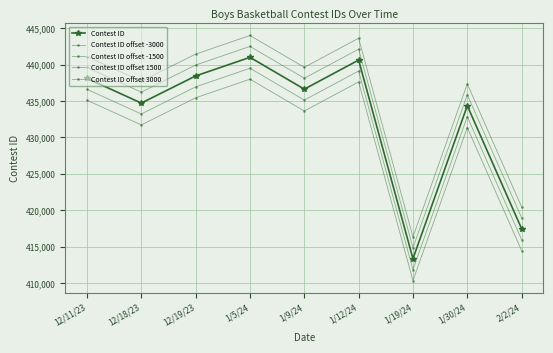

What is the difference between the maximum and second lowest values in the Contest ID offset -3000 series?

23531